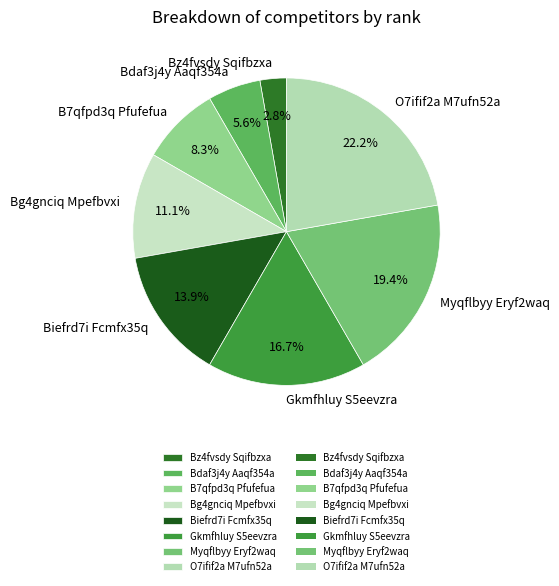

What is the largest slice in the pie chart?

O7ifif2a M7ufn52a